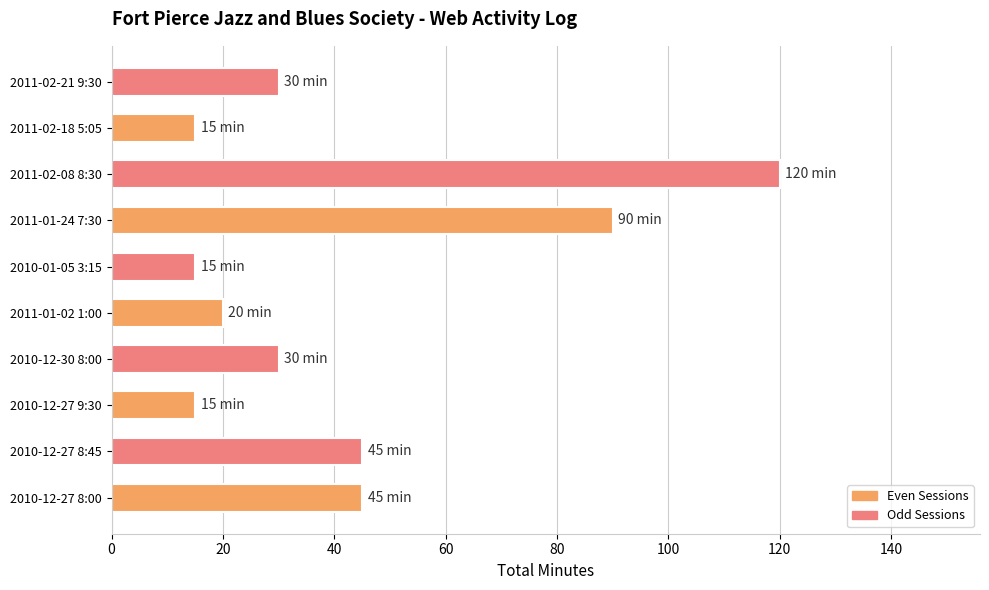

What is the ratio of the value at 2010-12-27 9:30 to the value at 2010-12-30 8:00?

0.5